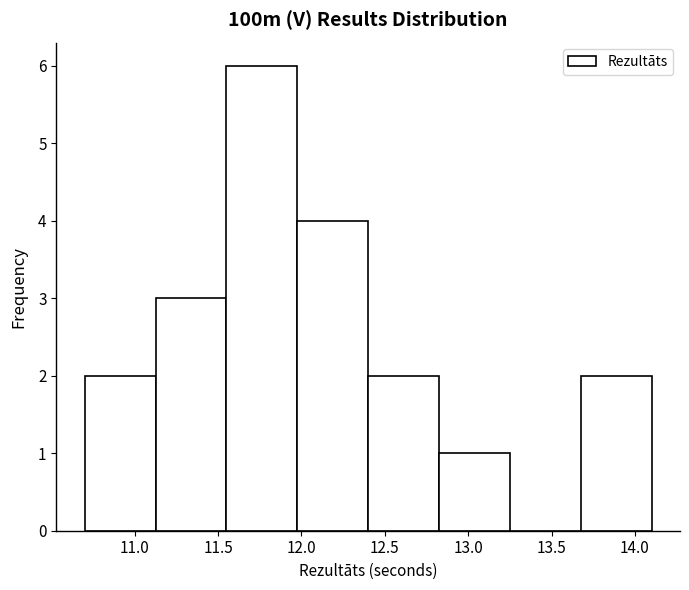

Over which range of the x-axis is the bar tallest?

11.550 to 11.975